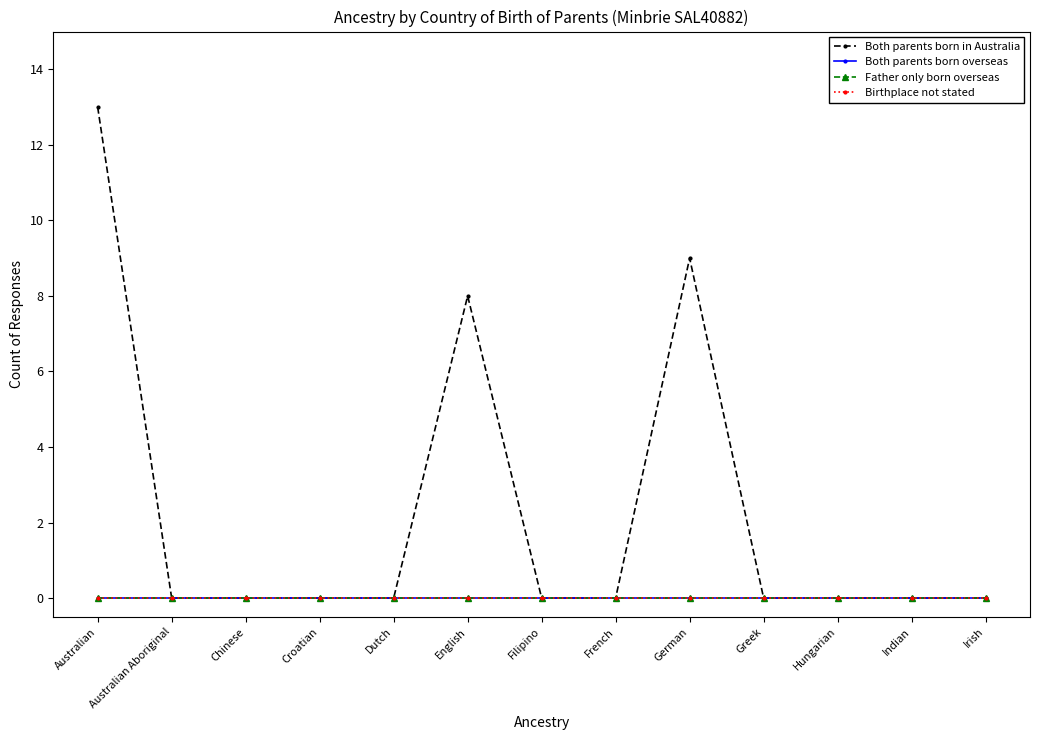

Which series has the widest spread of values?

Both parents born in Australia